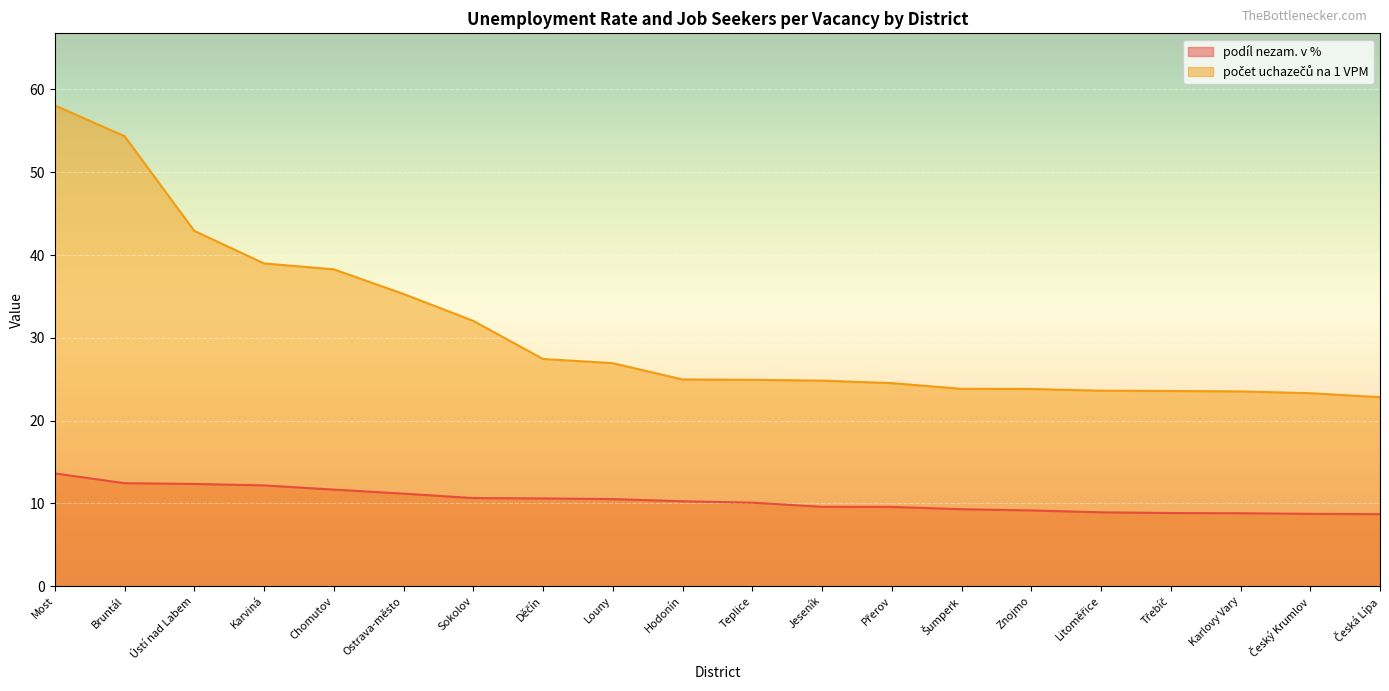

How many data points in počet uchazečů na 1 VPM are above 24?

13